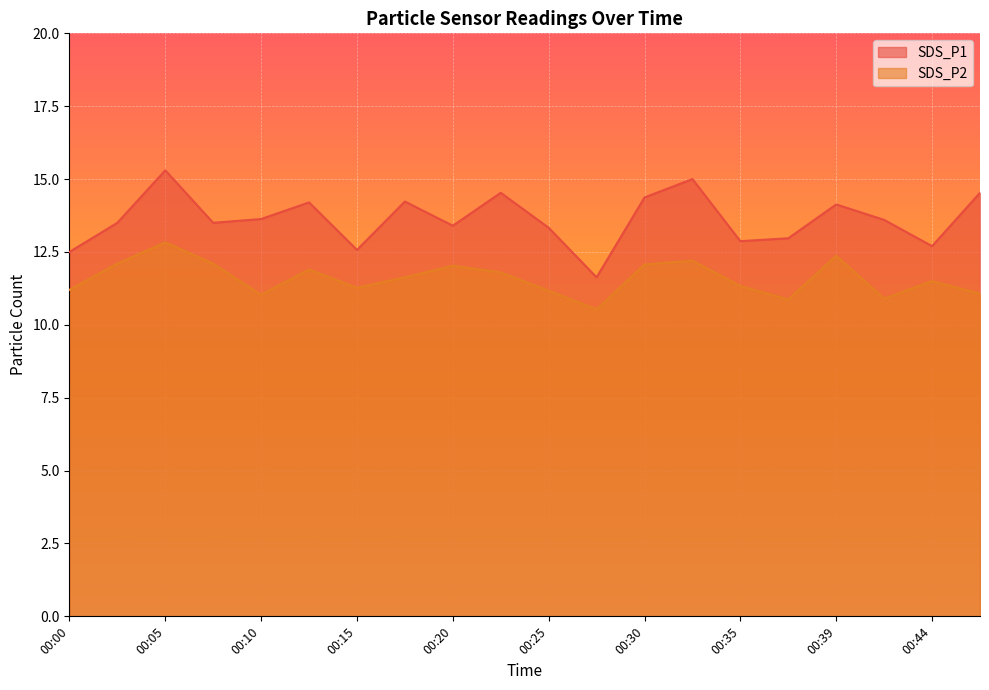

At which label does SDS_P1 reach its peak?

00:05